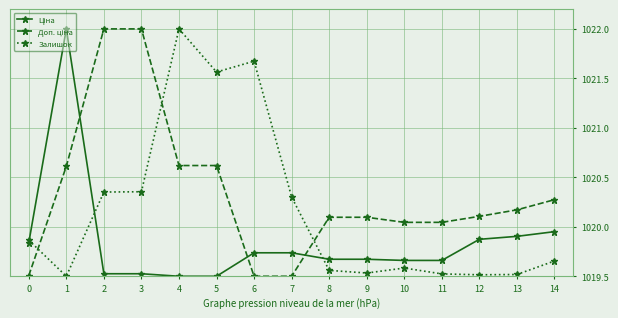

At which category does Залишок reach its first local valley?

1